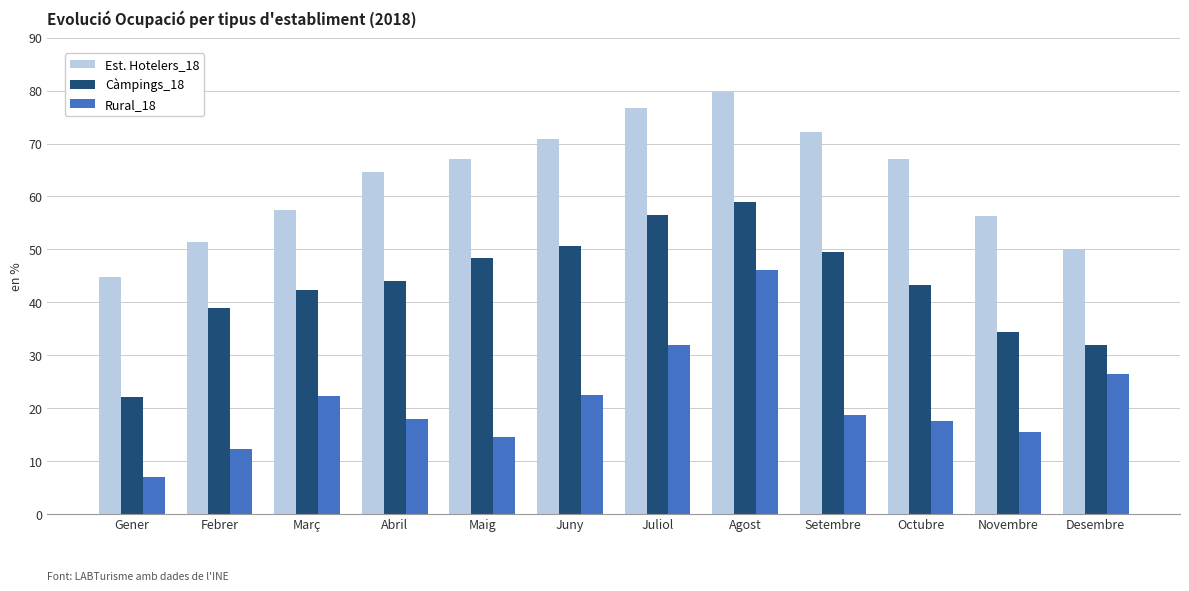

What value does the Rural_18 series have at Febrer?

12.2